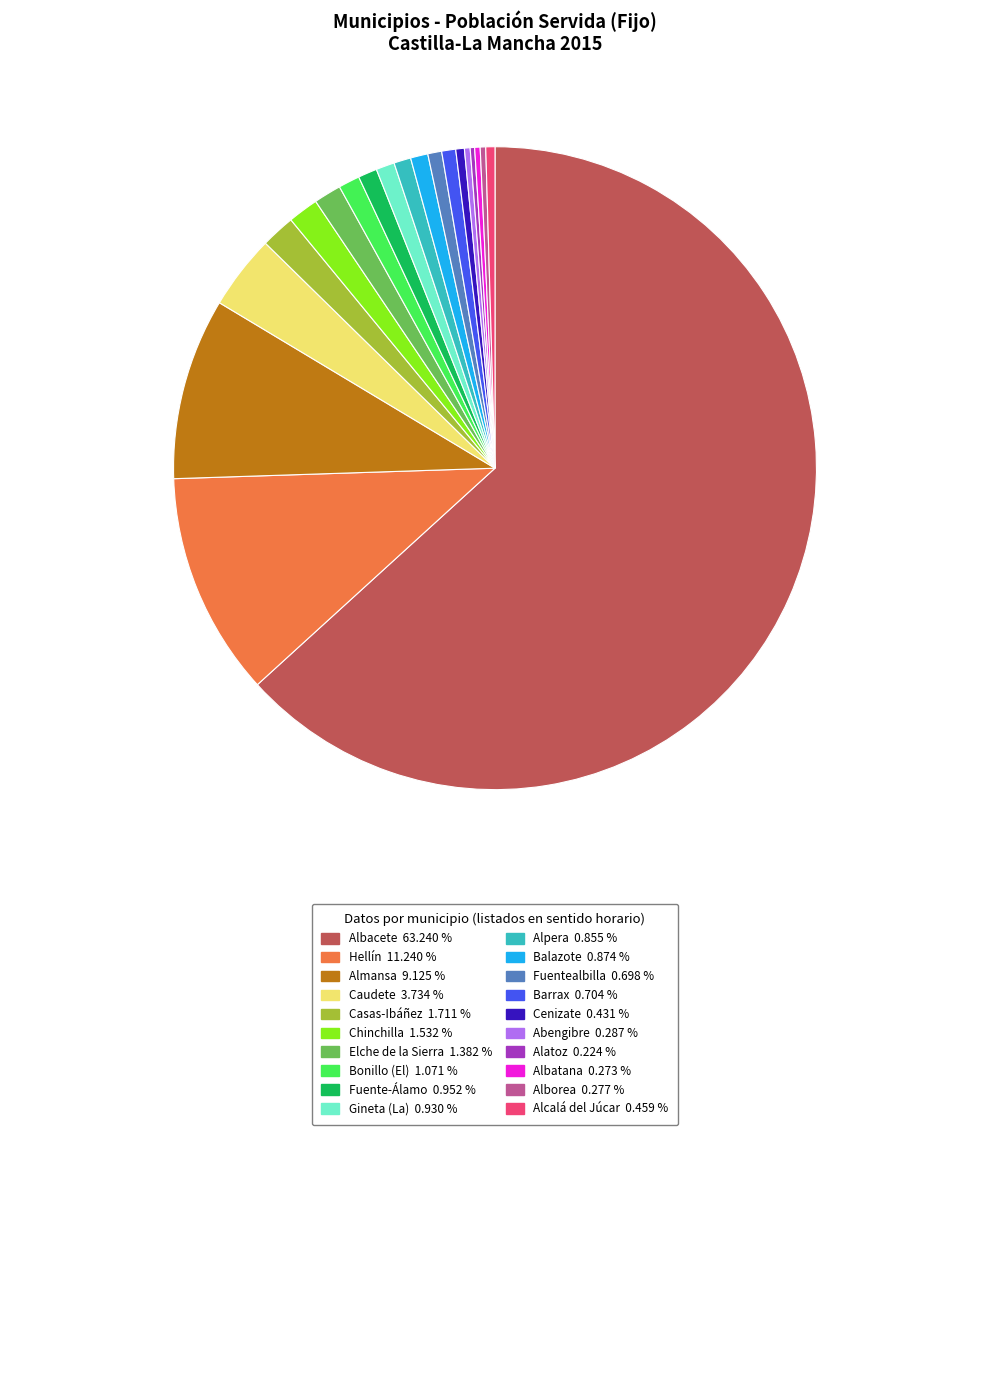

Is there a majority slice in this chart?

Yes